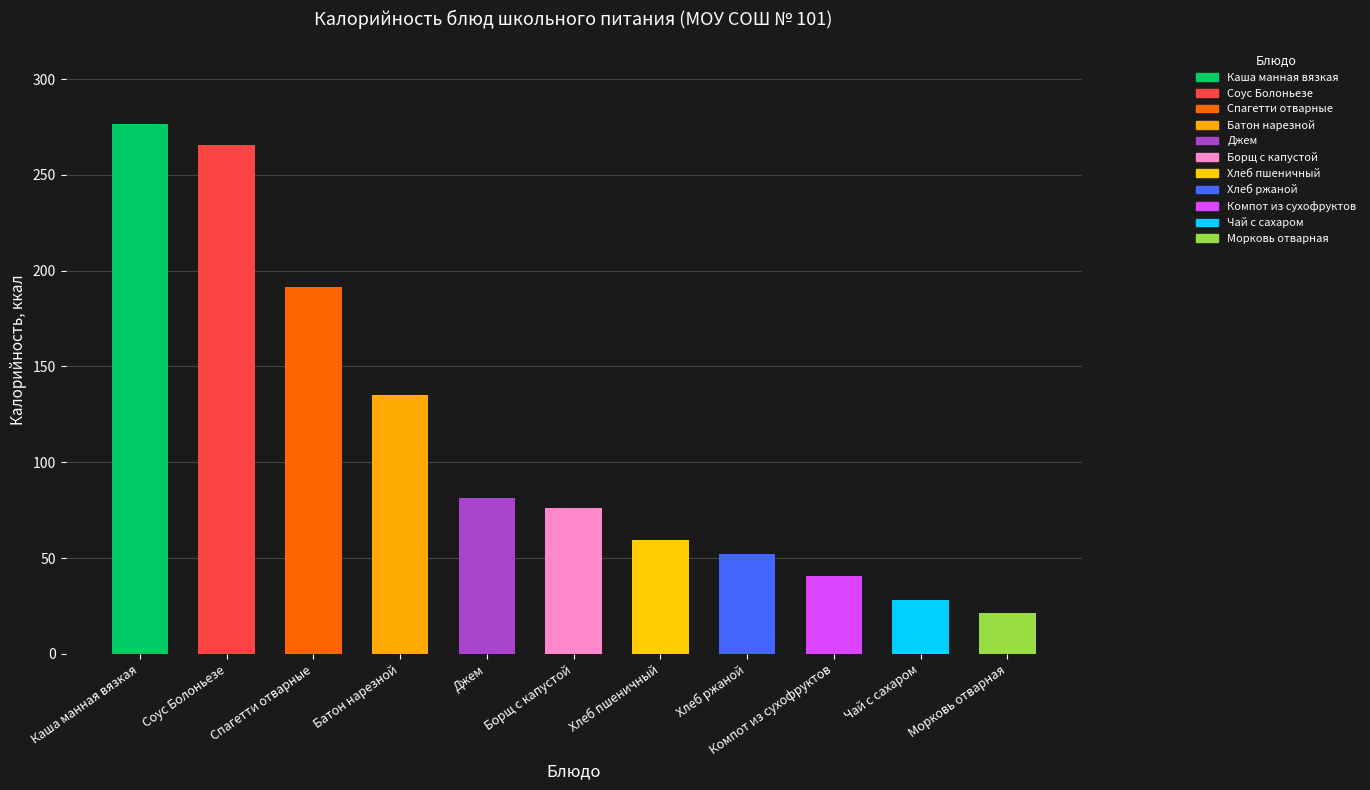

What is the spread (max minus min) of values at Соус Болоньезе?

252.8